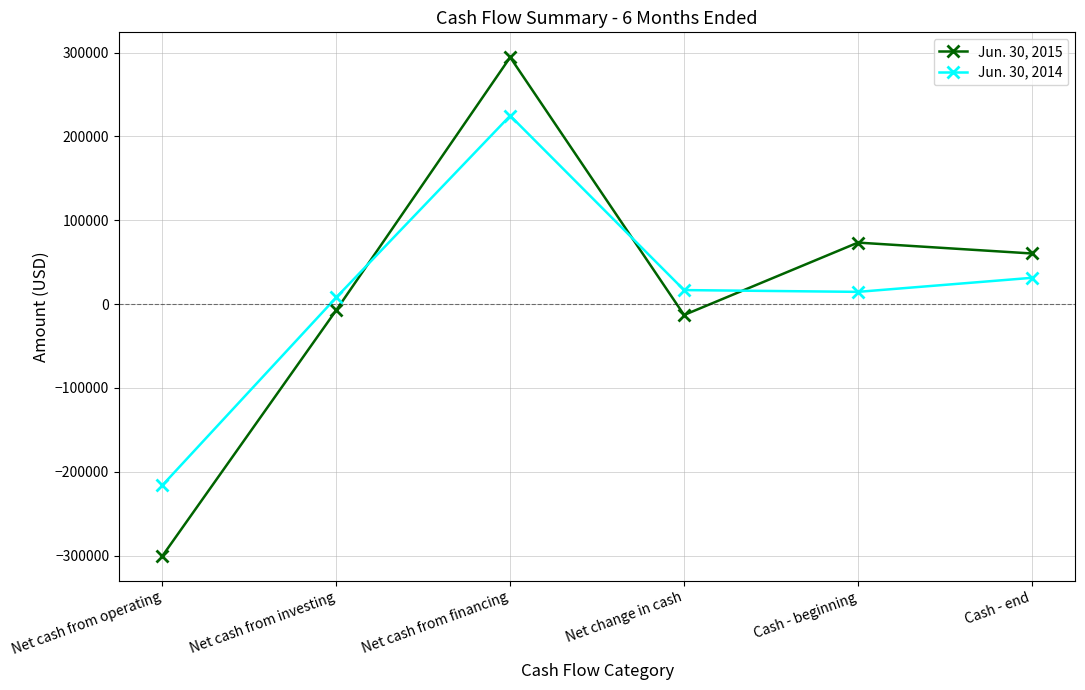

What is the maximum value for Jun. 30, 2014?

224806